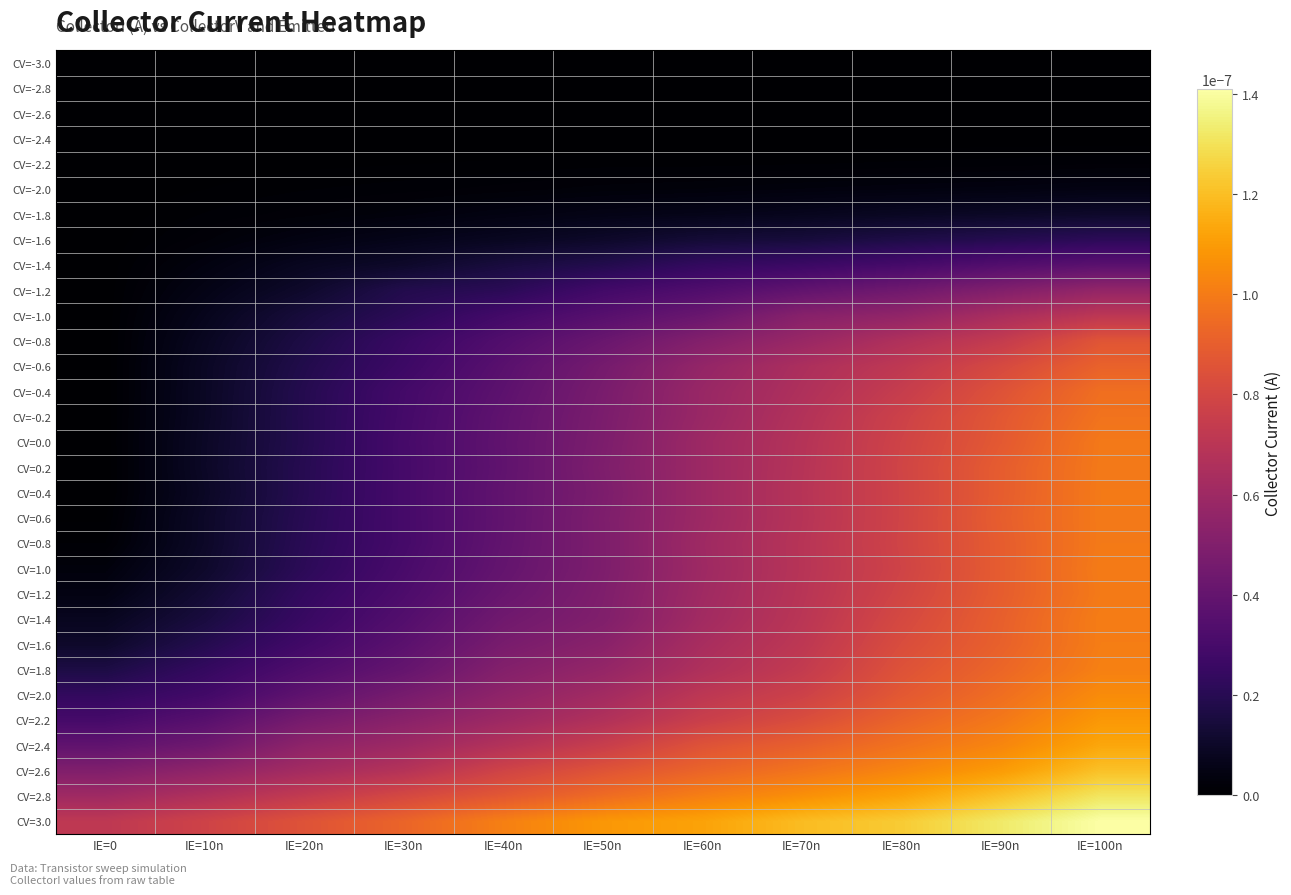

Between IE=70n and IE=20n, which is larger?

IE=70n